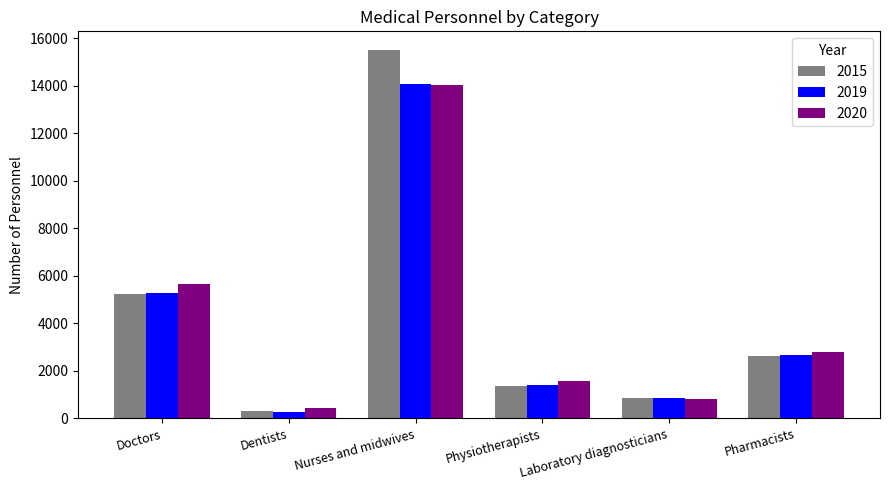

Which series has the largest range (max minus min)?

2015